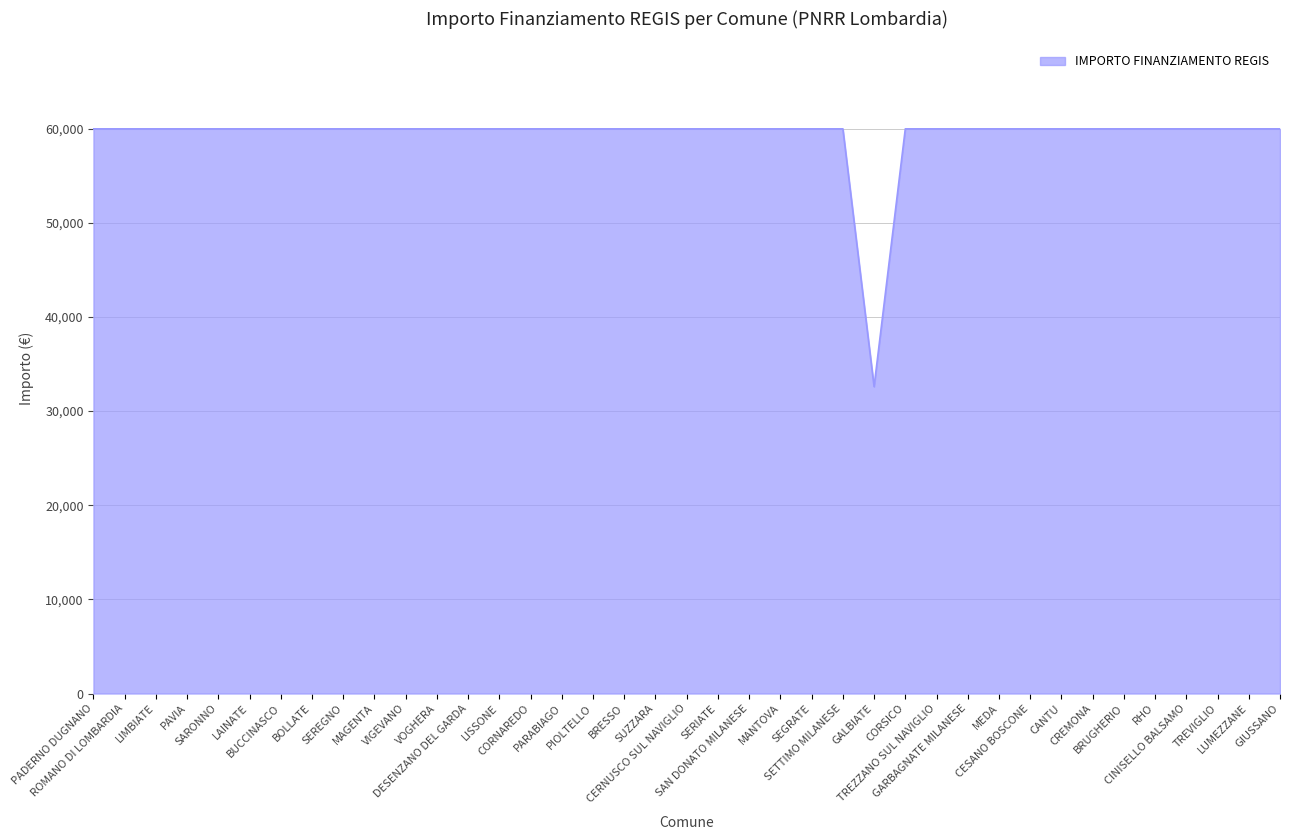

Reading left to right, what are all the values shown in this chart?

PADERNO DUGNANO=59966	ROMANO DI LOMBARDIA=59966	LIMBIATE=59966	PAVIA=59966	SARONNO=59966	LAINATE=59966	BUCCINASCO=59966	BOLLATE=59966	SEREGNO=59966	MAGENTA=59966	VIGEVANO=59966	VOGHERA=59966	DESENZANO DEL GARDA=59966	LISSONE=59966	CORNAREDO=59966	PARABIAGO=59966	PIOLTELLO=59966	BRESSO=59966	SUZZARA=59966	CERNUSCO SUL NAVIGLIO=59966	SERIATE=59966	SAN DONATO MILANESE=59966	MANTOVA=59966	SEGRATE=59966	SETTIMO MILANESE=59966	GALBIATE=32589	CORSICO=59966	TREZZANO SUL NAVIGLIO=59966	GARBAGNATE MILANESE=59966	MEDA=59966	CESANO BOSCONE=59966	CANTU=59966	CREMONA=59966	BRUGHERIO=59966	RHO=59966	CINISELLO BALSAMO=59966	TREVIGLIO=59966	LUMEZZANE=59966	GIUSSANO=59966